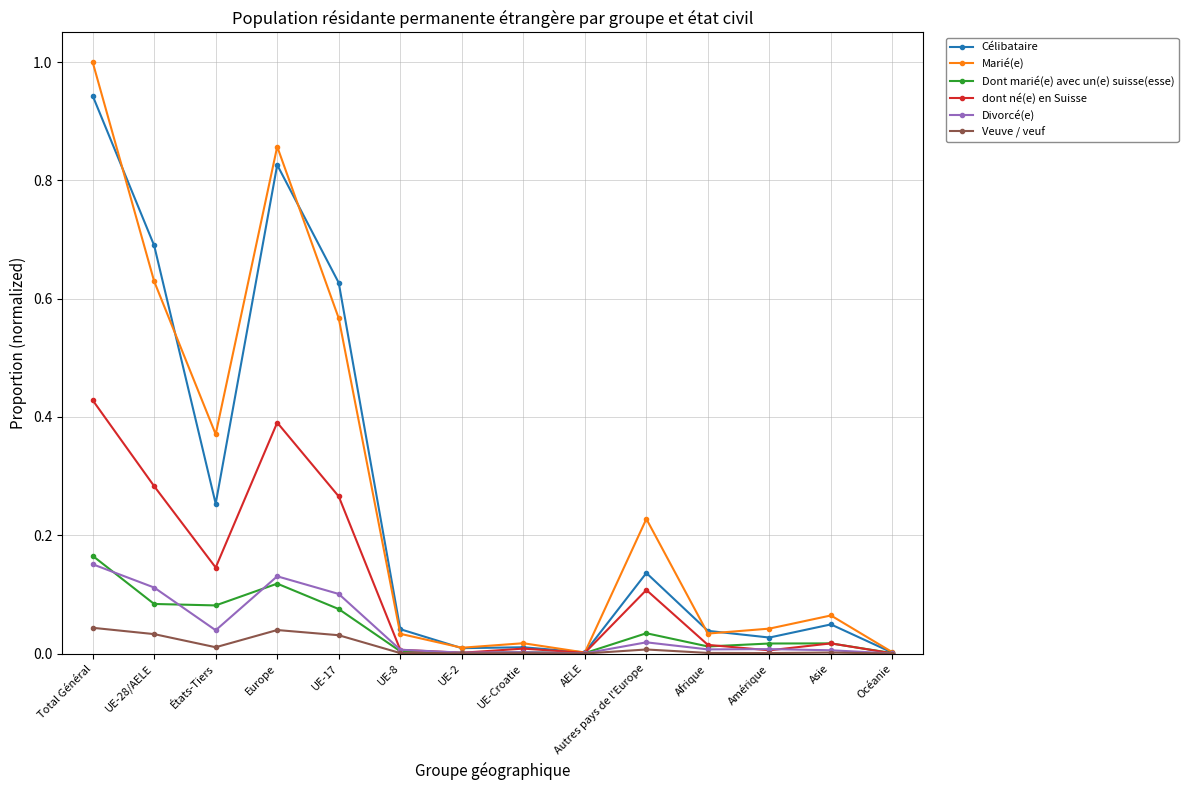

At which category does dont né(e) en Suisse reach its first local peak?

Europe